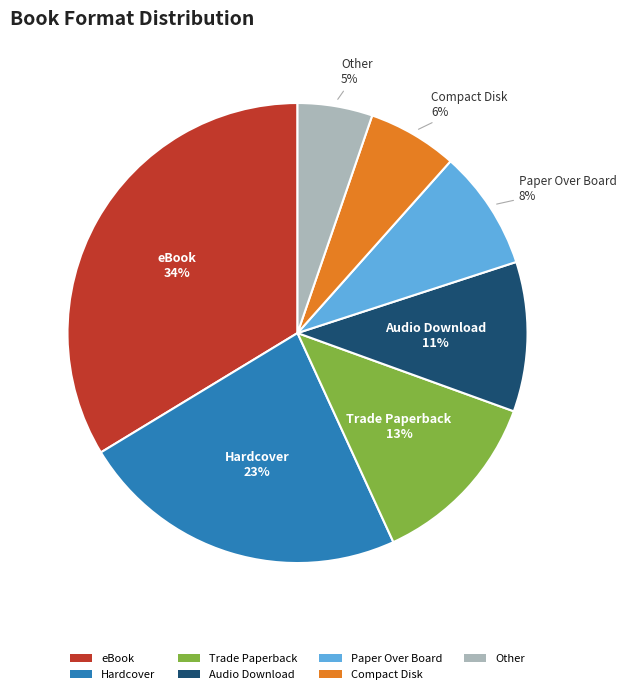

Is the sum of Trade Paperback and Audio Download greater than half?

No